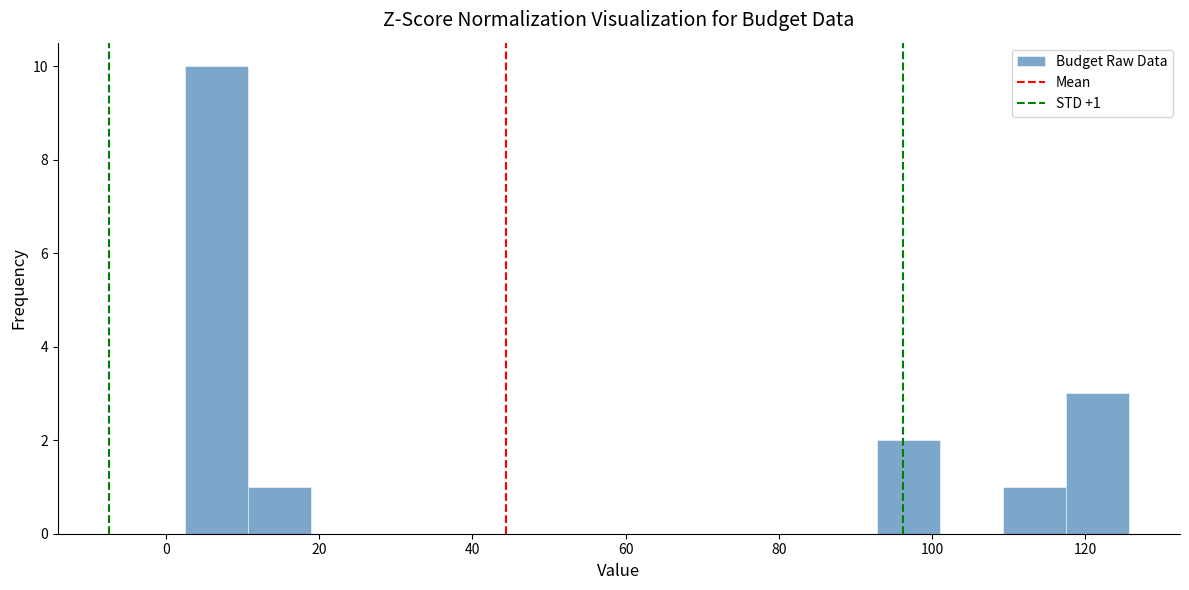

Over which range of the x-axis is the bar tallest?

2 to 10